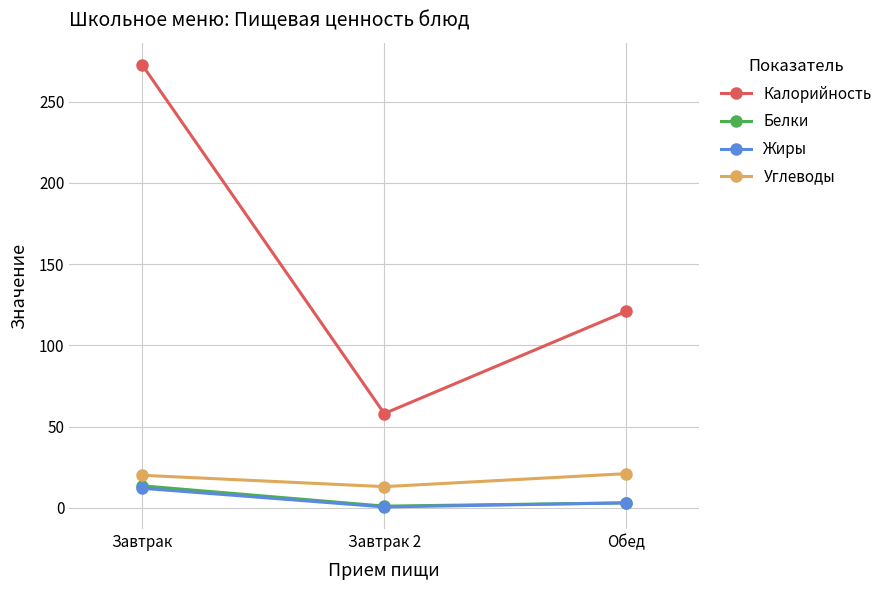

How many distinct data groups are displayed?

4